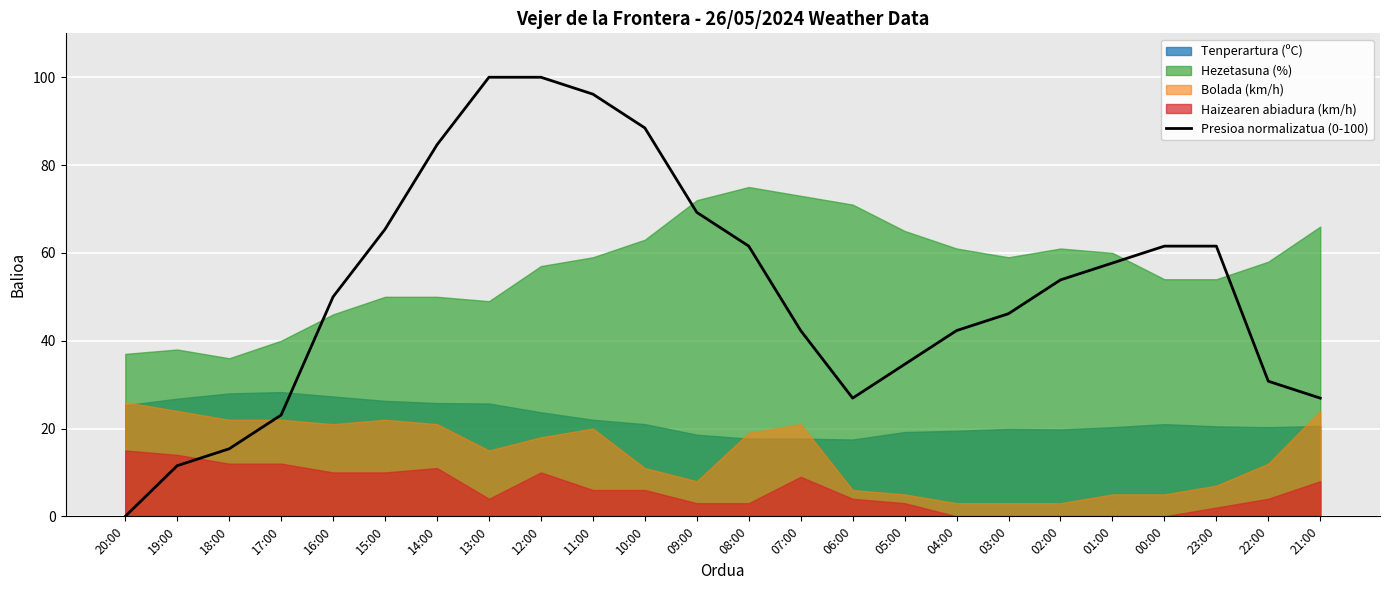

The value at 10:00 is 44.3. True or false?

False